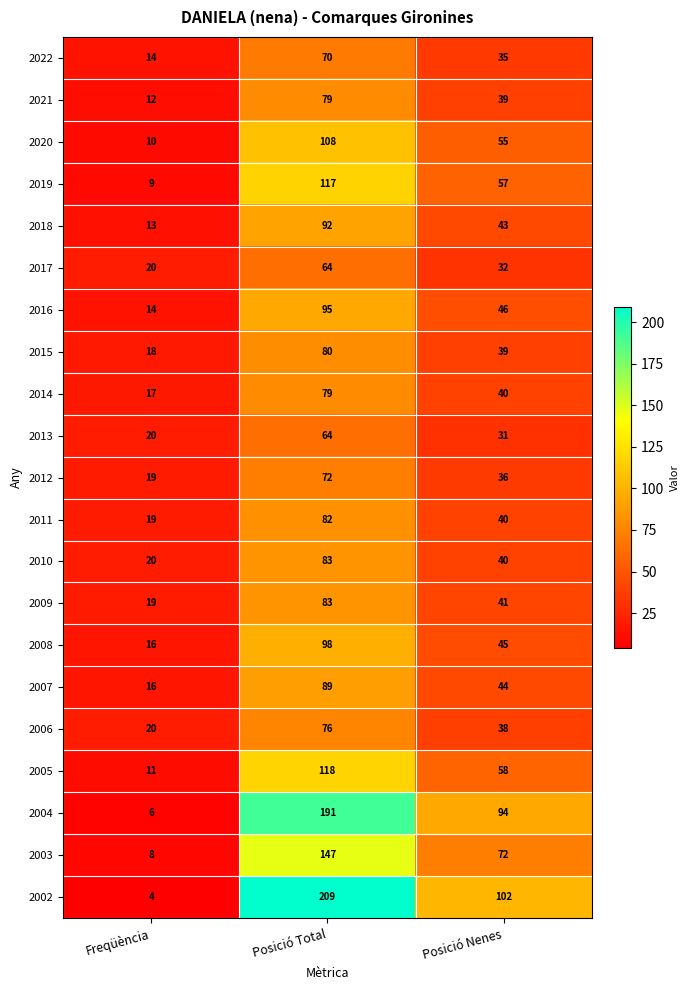

What is the difference between the highest and lowest values at Posició Nenes?

71